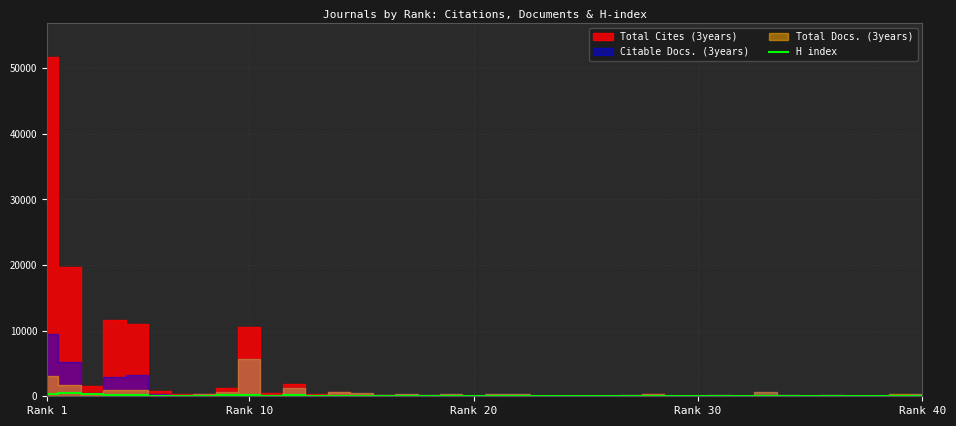

What is the smallest value displayed?

2